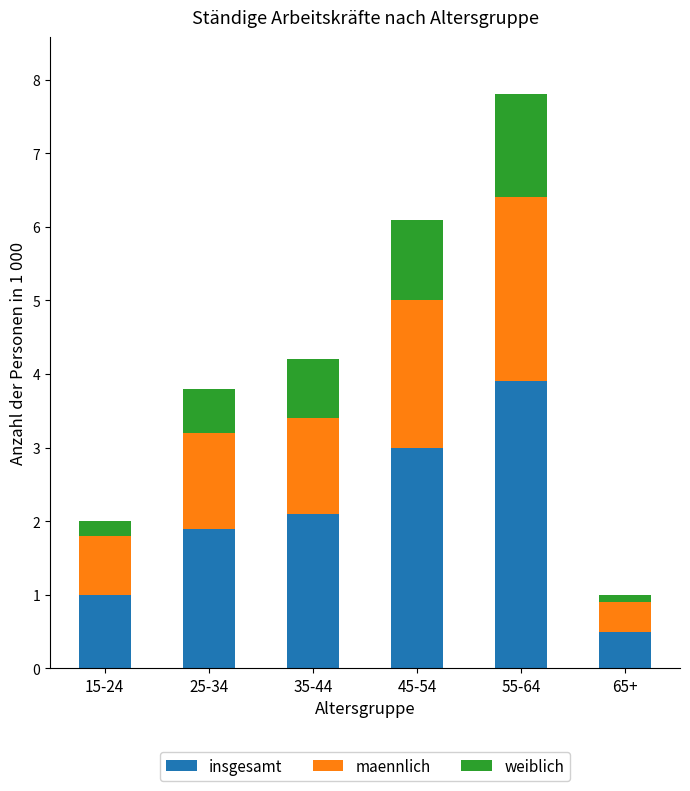

What is the difference between the maximum and second lowest values in the insgesamt series?

2.9